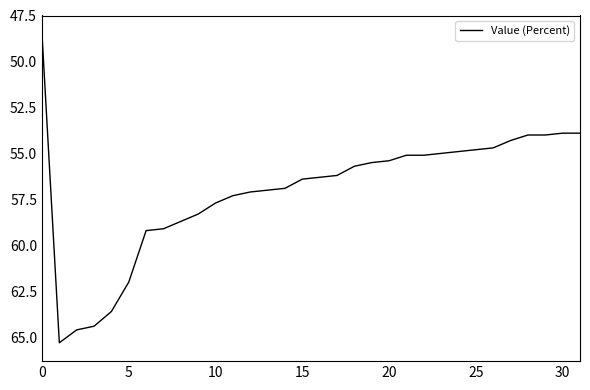

Does the chart have visible grid lines?

No